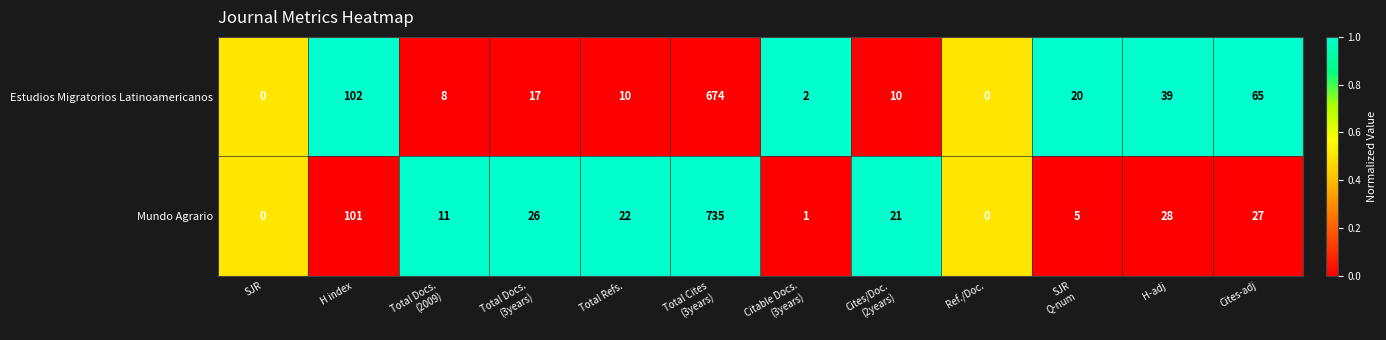

Reading left to right, what are all the values shown in this chart?

Estudios Migratorios Latinoamericanos: 0	102	8	17	10	674	2	10	0	20	39	65
Mundo Agrario: 0	101	11	26	22	735	1	21	0	5	28	27